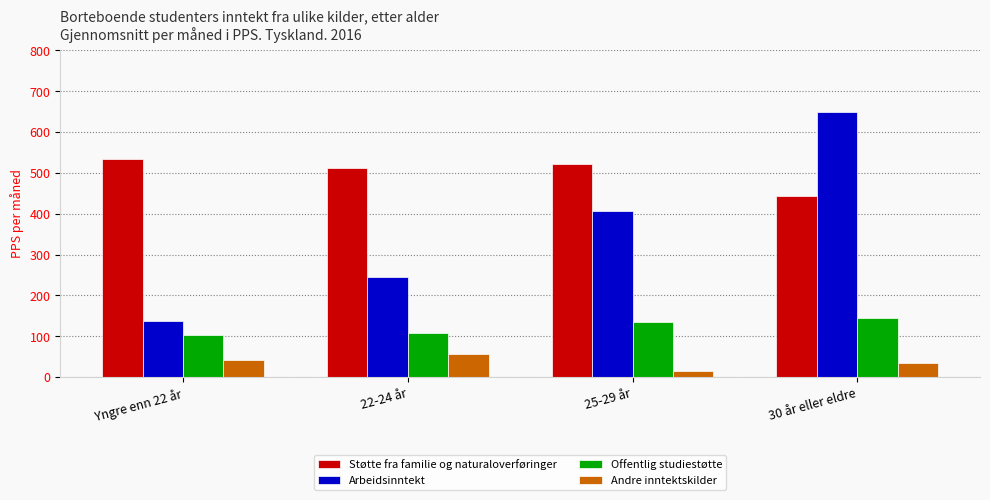

What is the label of the 3rd bar from the left?

25-29 år